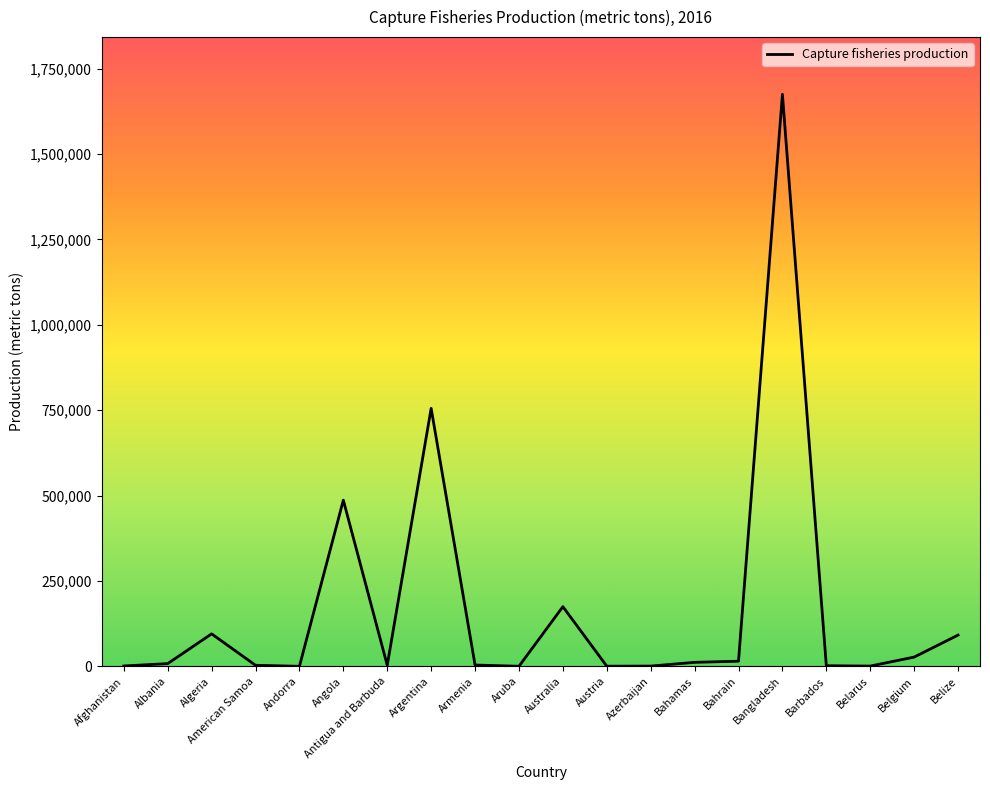

Is this an area chart (filled region under the line)?

No